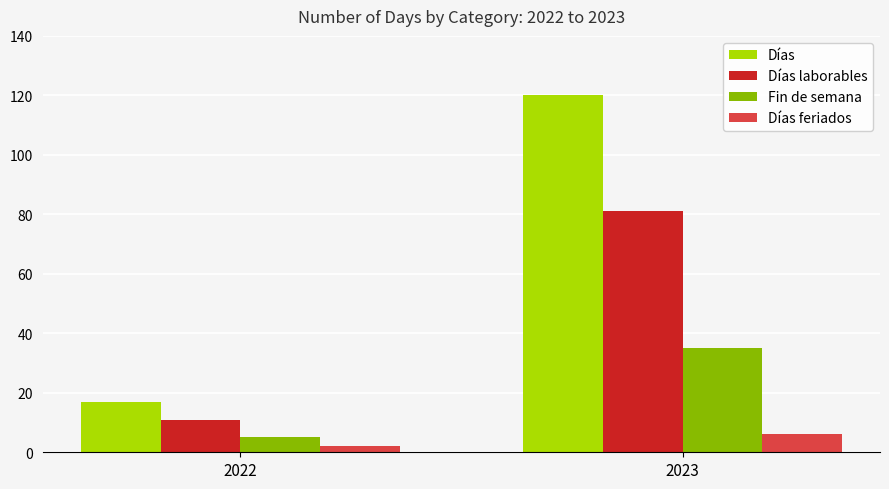

What are all the series names shown in the legend?

Días, Días laborables, Fin de semana, Días feriados